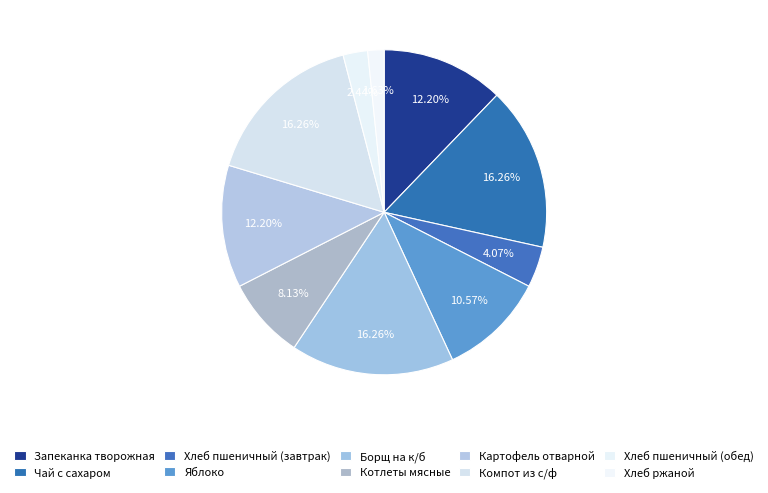

Is there a majority slice in this chart?

No